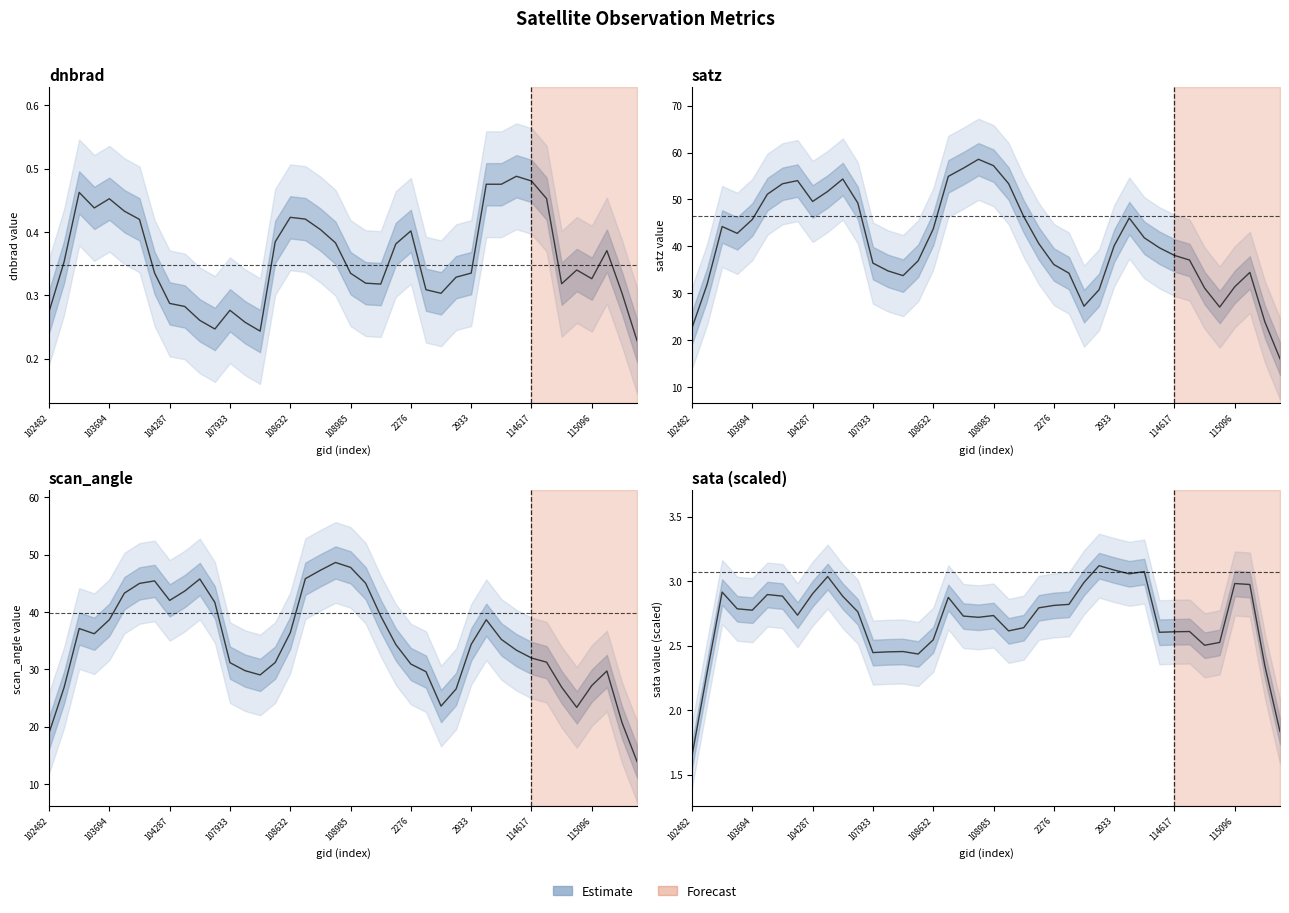

What is the maximum value for scan_angle?

48.6